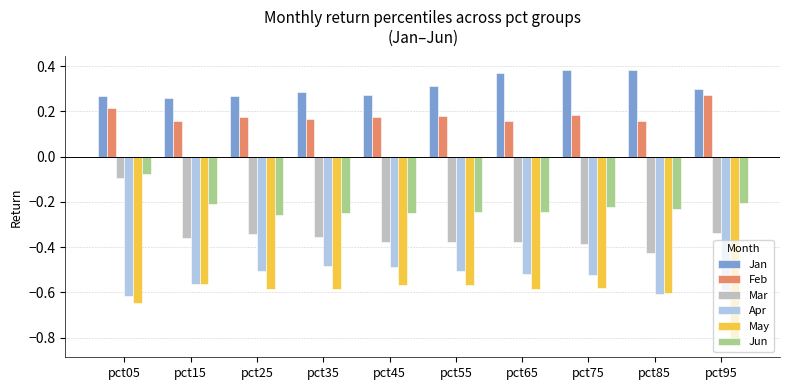

List the series in order of their peak value, lowest first.

May, Apr, Mar, Jun, Feb, Jan